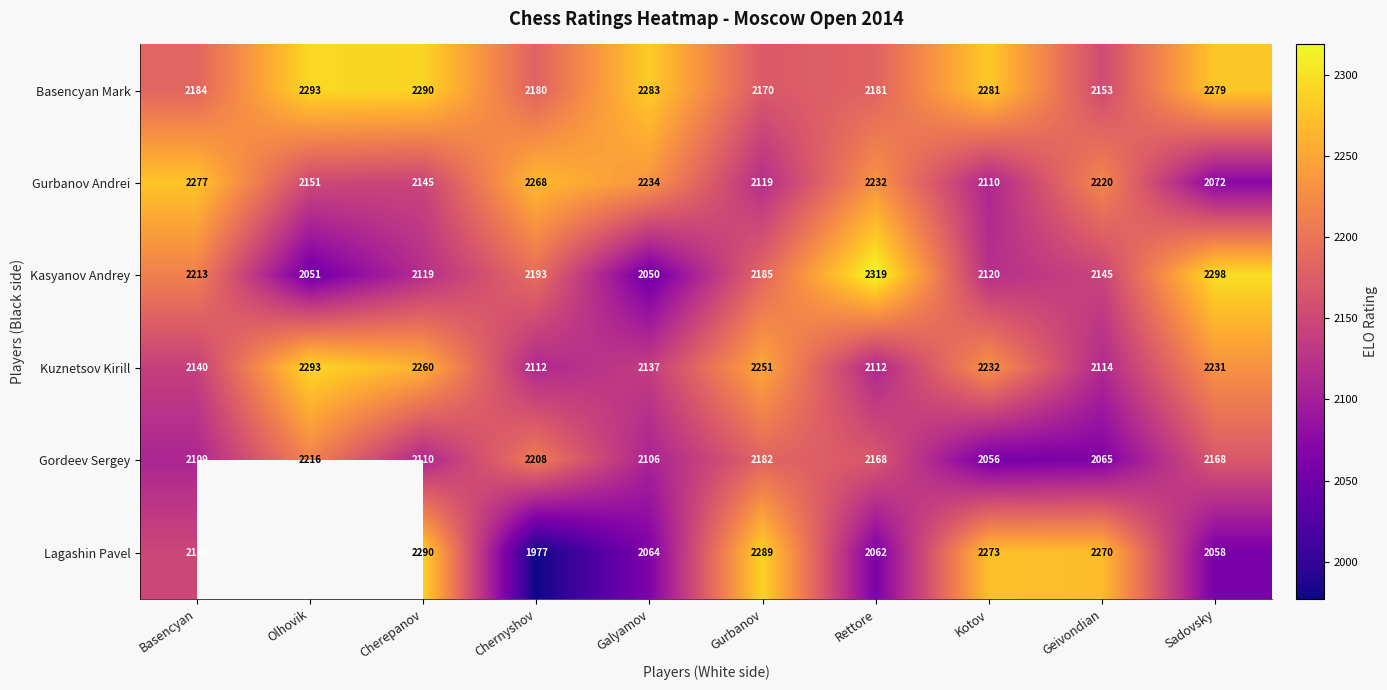

What is the difference between the highest and lowest values at Rettore?

257